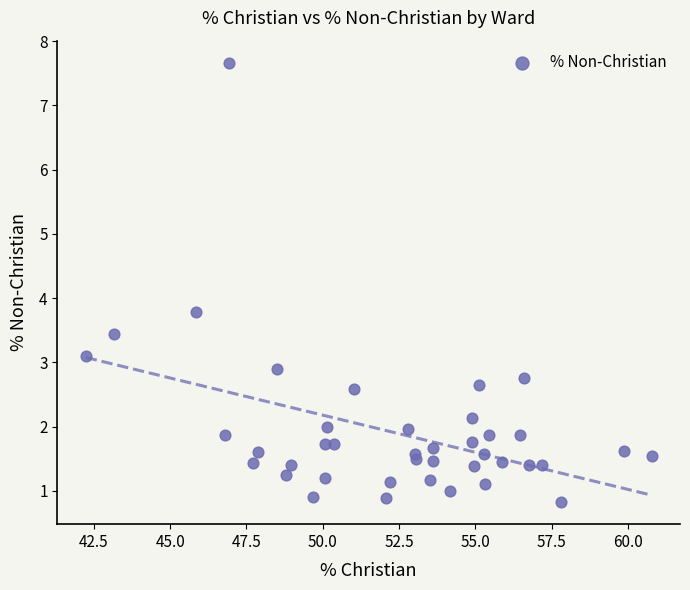

What Y value in the scatter plot is closest to 4?

3.8